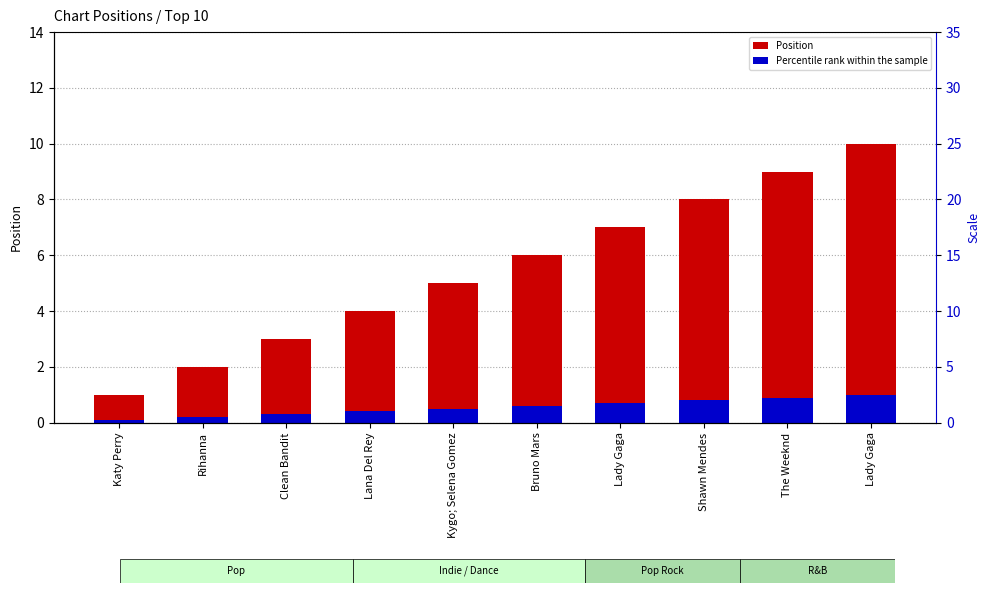

What is the total value across all series at Lady Gaga?

7.7